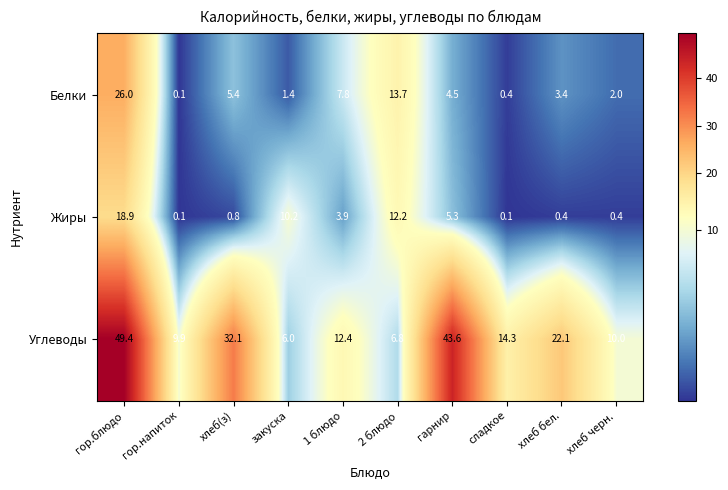

The value of Белки at закуска is 1.4. True or false?

True